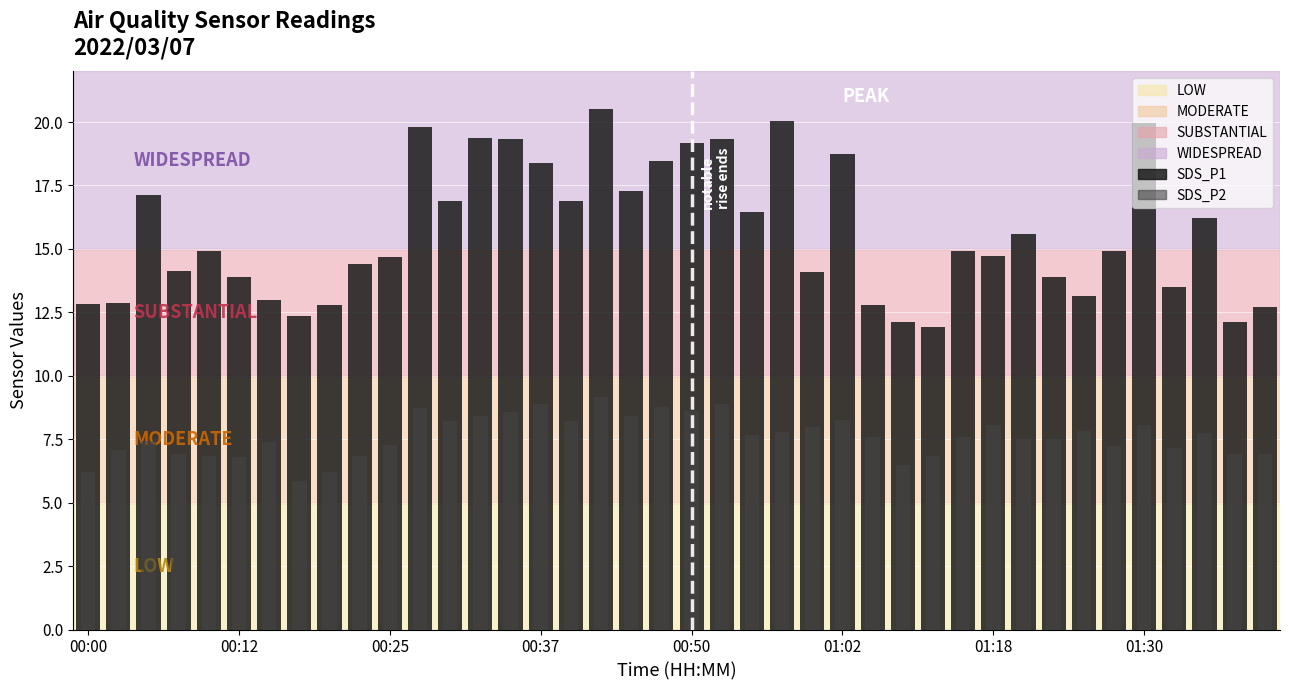

Reading left to right, transcribe all the data shown in this chart.

SDS_P1 (bars): 12.8	12.9	17.1	14.1	14.9	13.9	13.0	12.4	12.8	14.4	14.7	19.8	16.9	19.4	19.3	18.4	16.9	20.5	17.3	18.5	19.2	19.3	16.5	20.0	14.1	18.7	12.8	12.1	11.9	14.9	14.7	15.6	13.9	13.1	14.9	20.0	13.5	16.2	12.1	12.7
SDS_P2 (overlay): 6.2	7.1	7.4	6.9	6.8	6.8	7.4	5.9	6.2	6.8	7.3	8.7	8.2	8.4	8.6	8.9	8.2	9.2	8.4	8.8	8.6	8.9	7.7	7.8	8.0	8.3	7.6	6.5	6.8	7.6	8.1	7.5	7.5	7.8	7.2	8.1	7.2	7.7	6.9	6.9